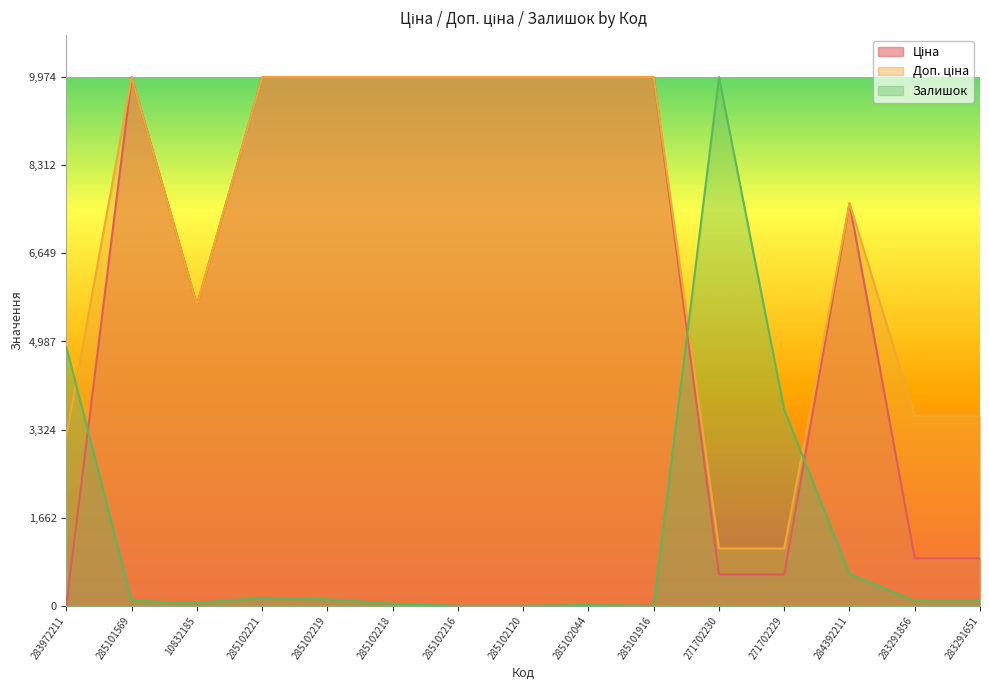

List the labels in order of Ціна value, largest first.

285101569, 285102221, 285102219, 285102218, 285102216, 285102120, 285102044, 285101916, 284392211, 10832185, 283291856, 283291651, 271702230, 271702229, 283972211